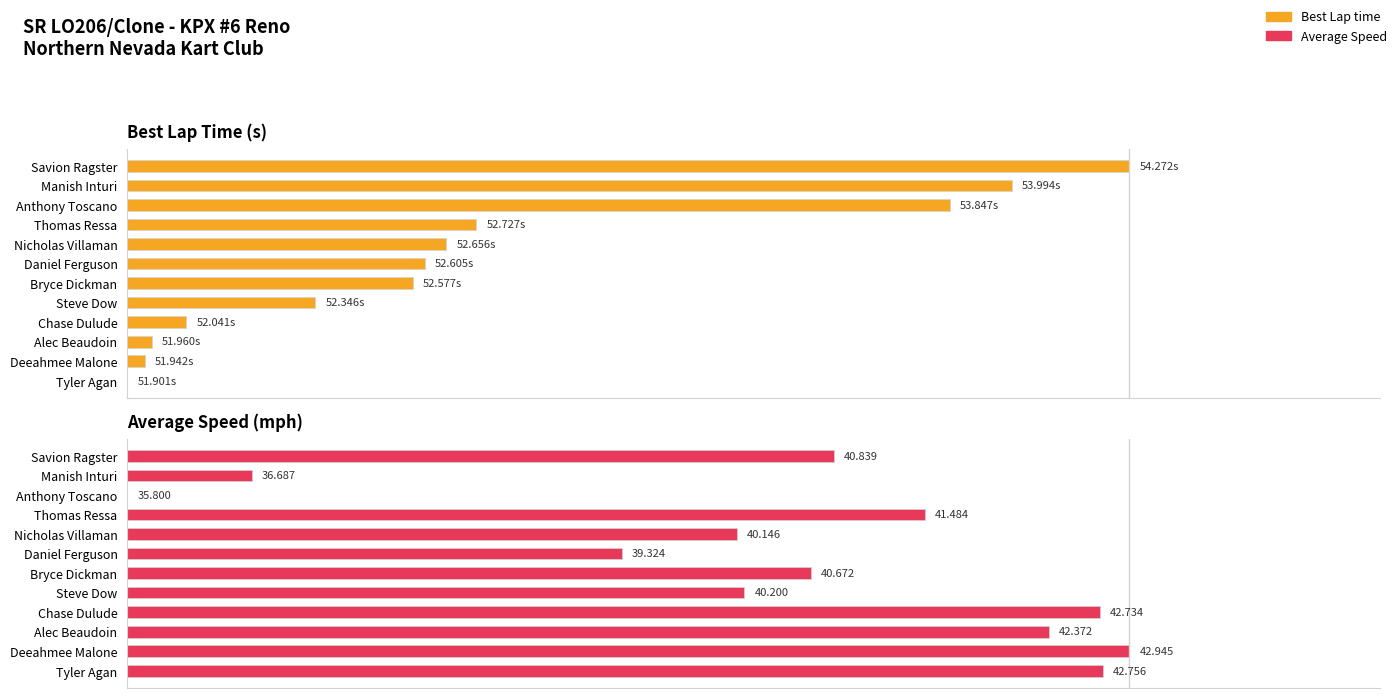

Which series has the widest spread of values?

Best Lap time